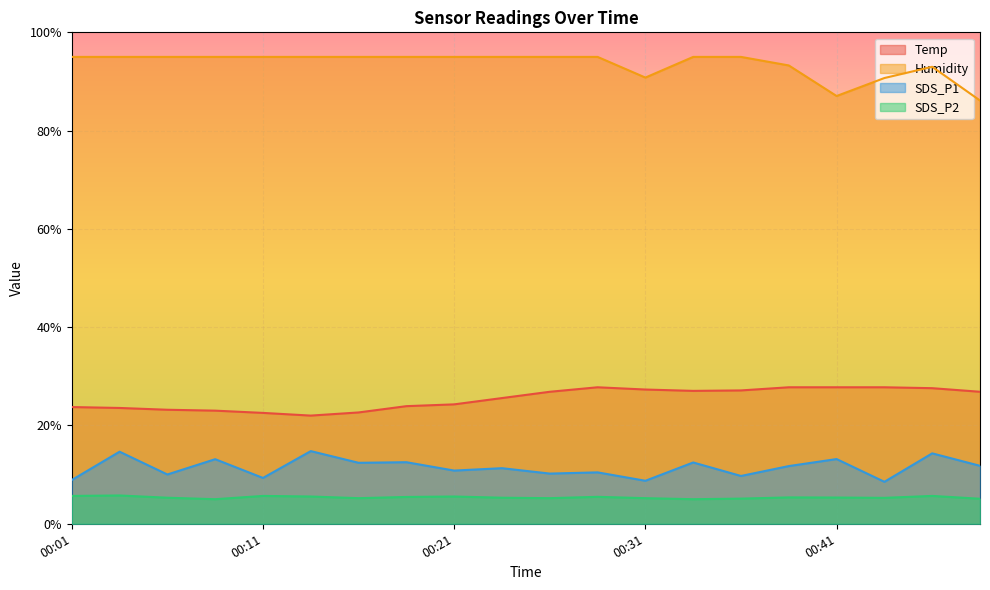

How many distinct data groups are displayed?

4